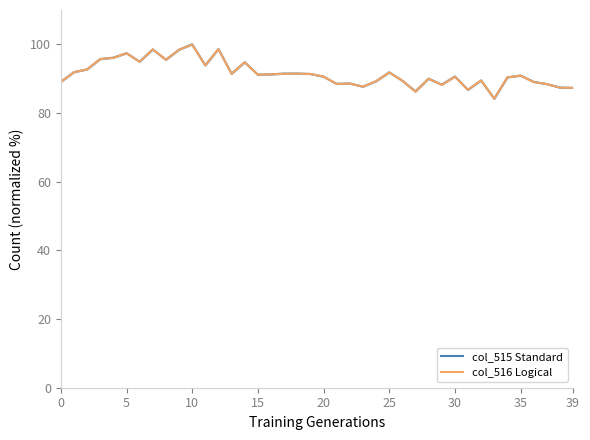

List the series in order of their peak value, lowest first.

col_516 Logical, col_515 Standard